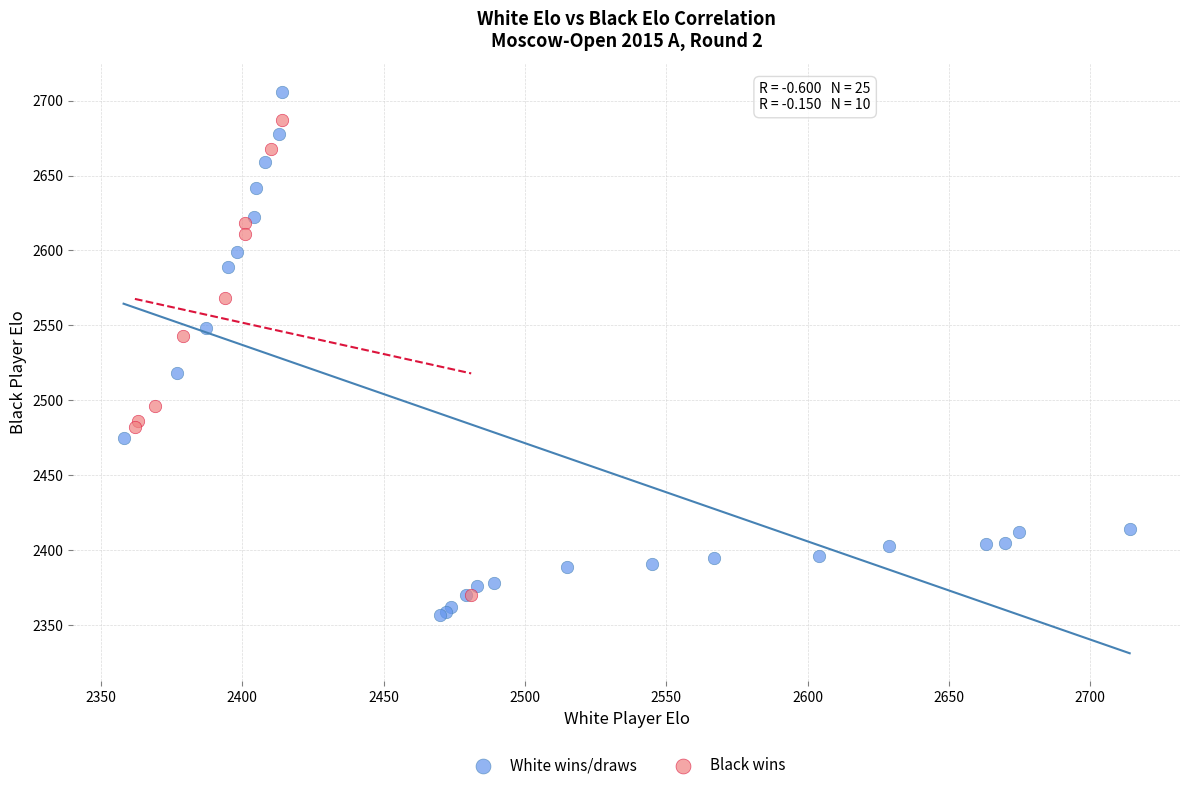

Which series has the widest spread of Y values?

White wins/draws